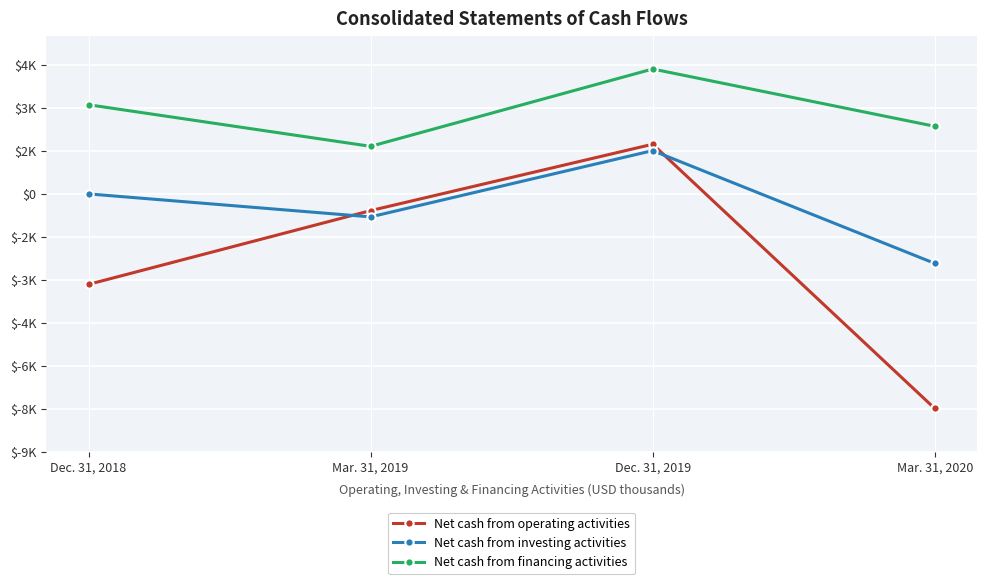

Rank the series at Dec. 31, 2018 from lowest to highest value.

Net cash from operating activities, Net cash from investing activities, Net cash from financing activities